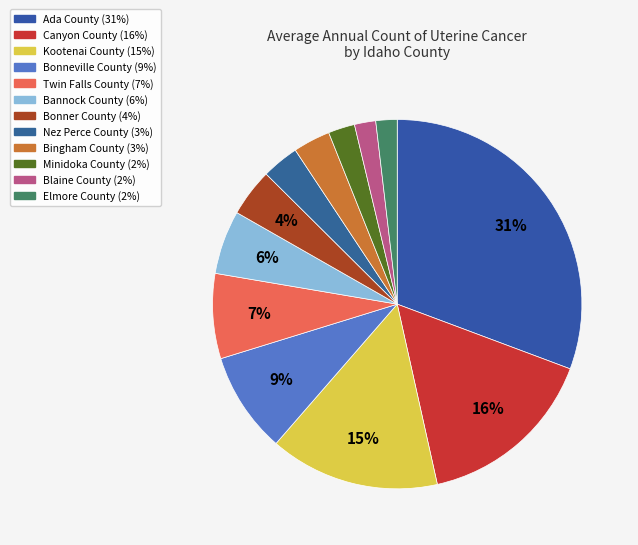

Is it true that Nez Perce County is 3% of the pie?

True